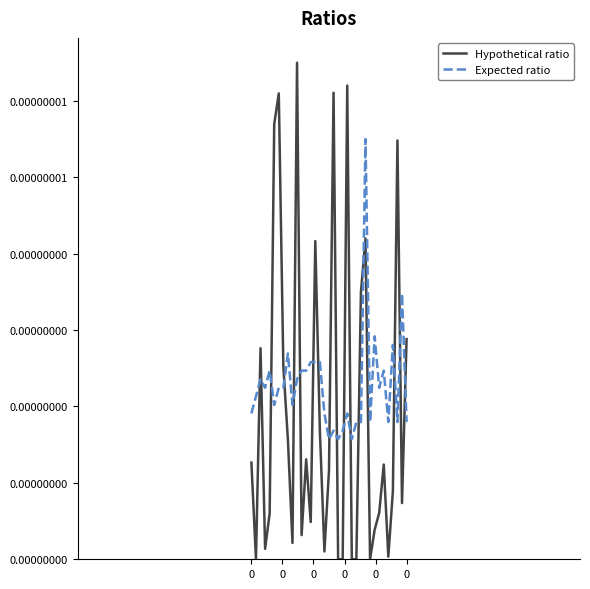

Does the chart have visible grid lines?

No